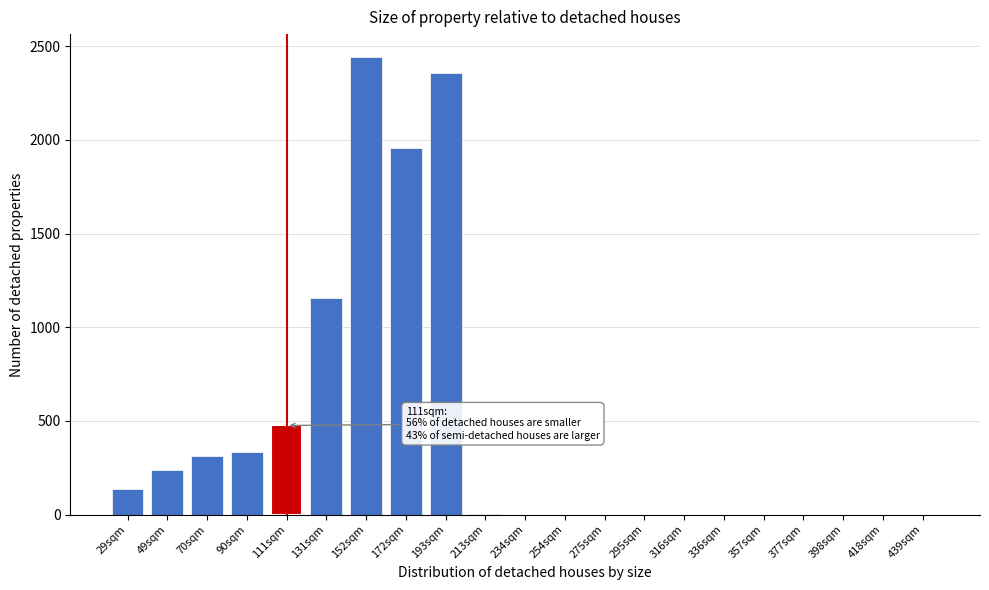

What is the sum of all values?

9401.3